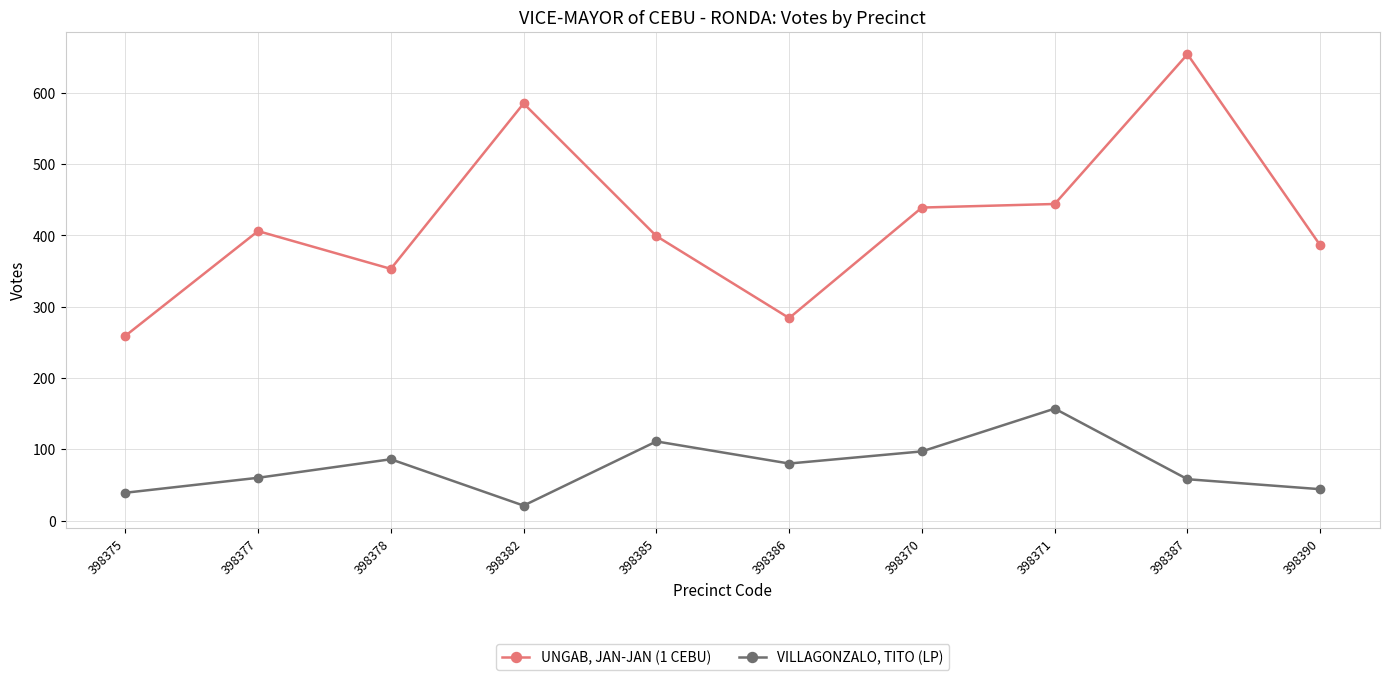

What is the value of the VILLAGONZALO, TITO (LP) point at the 4th from the left?

21